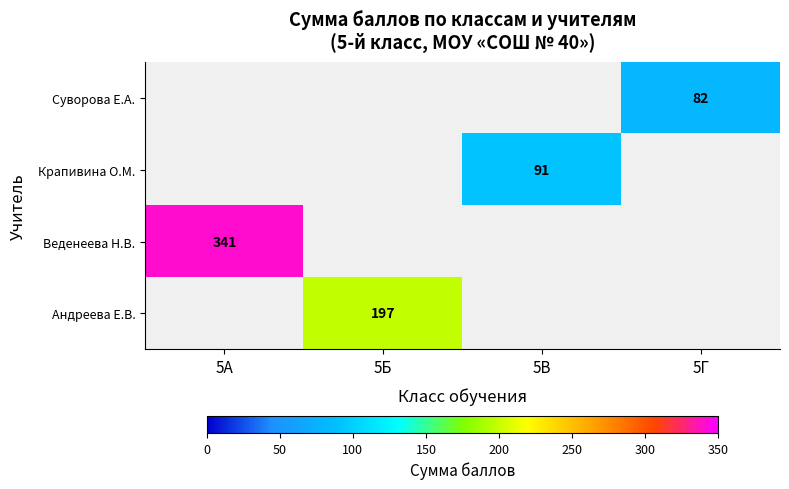

The value of Крапивина О.М. at 5В is 91. True or false?

True